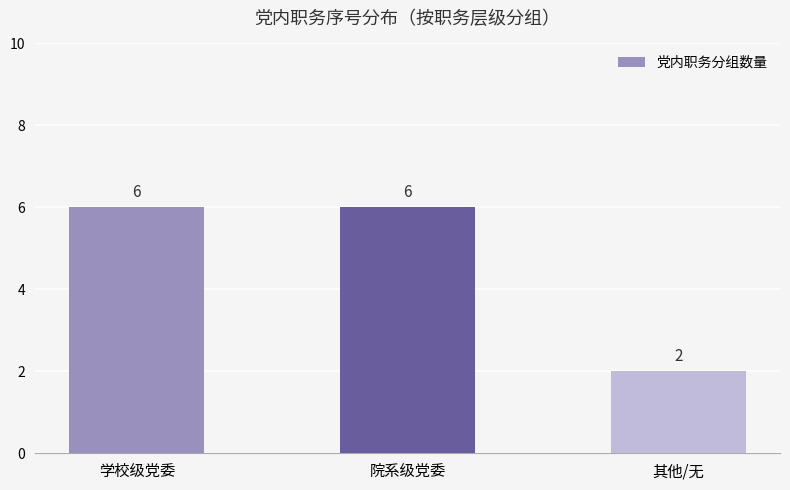

What is the difference between the maximum and minimum values?

4